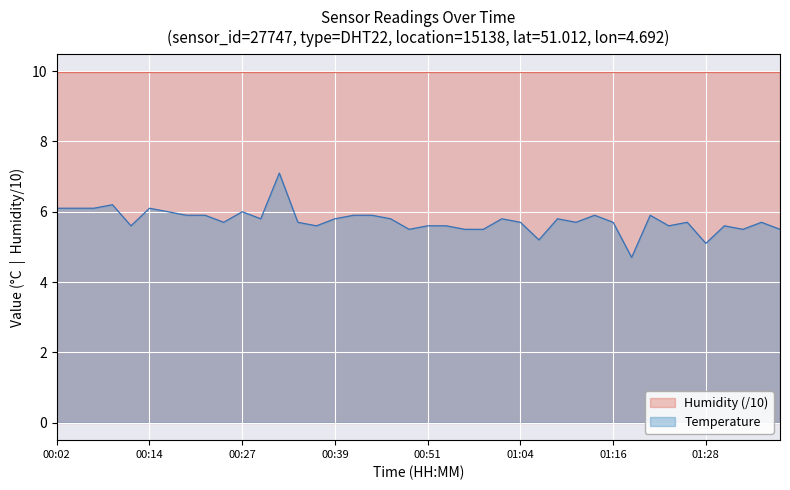

What position from the right is 01:36?

2